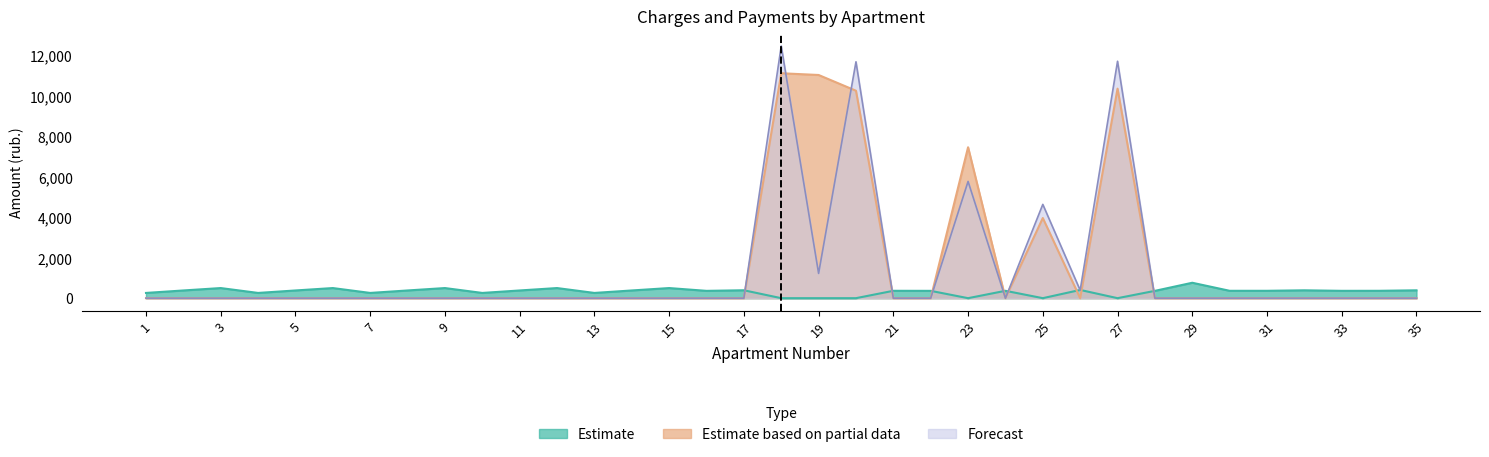

Where is Estimate based on partial data nearest to the value 5559?

25